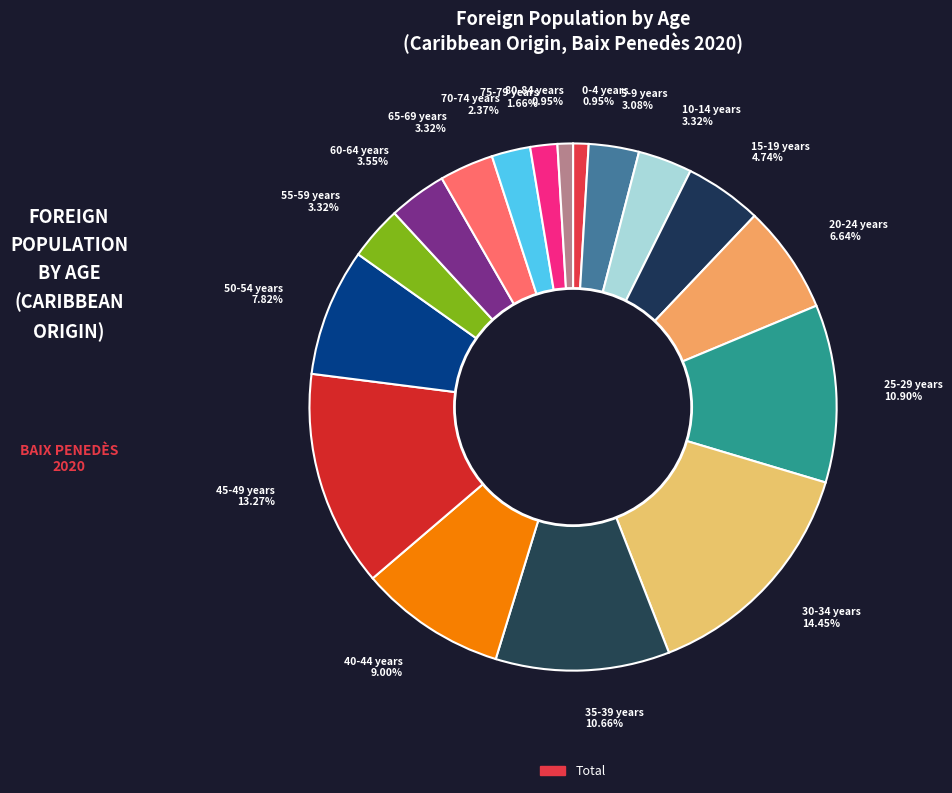

Which has a higher value, 35-39 years 10.66% or 60-64 years 3.55%?

35-39 years 10.66%